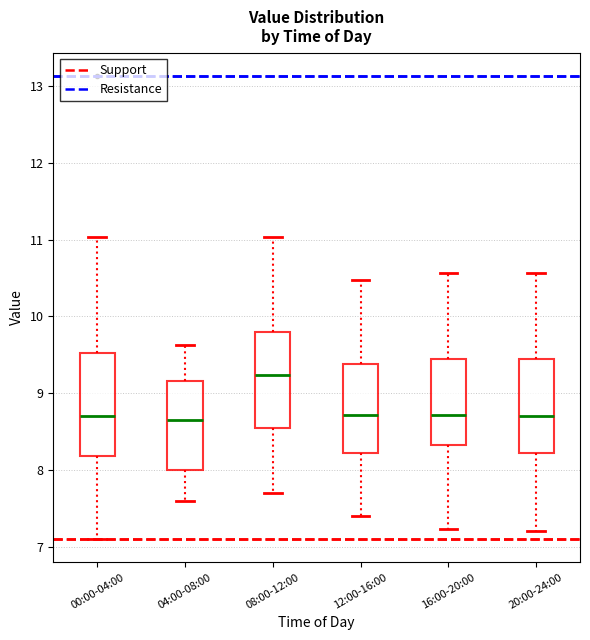

Where is the upper edge of the box for 12:00-16:00 on the y-axis? The values are not printed on the chart, so give them approximately, as read against the axis.

9.4